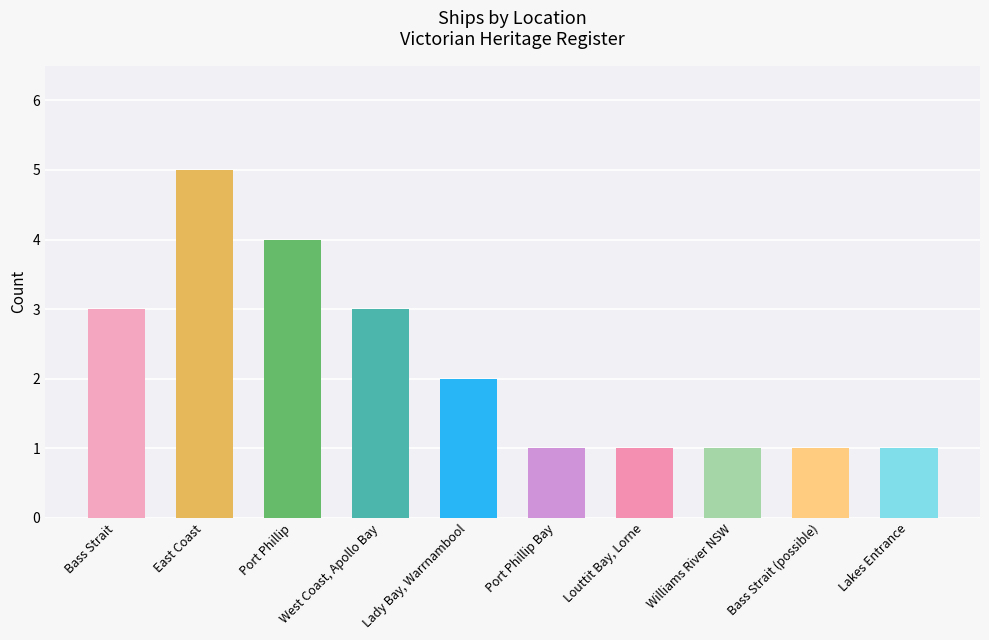

What is the average value?

2